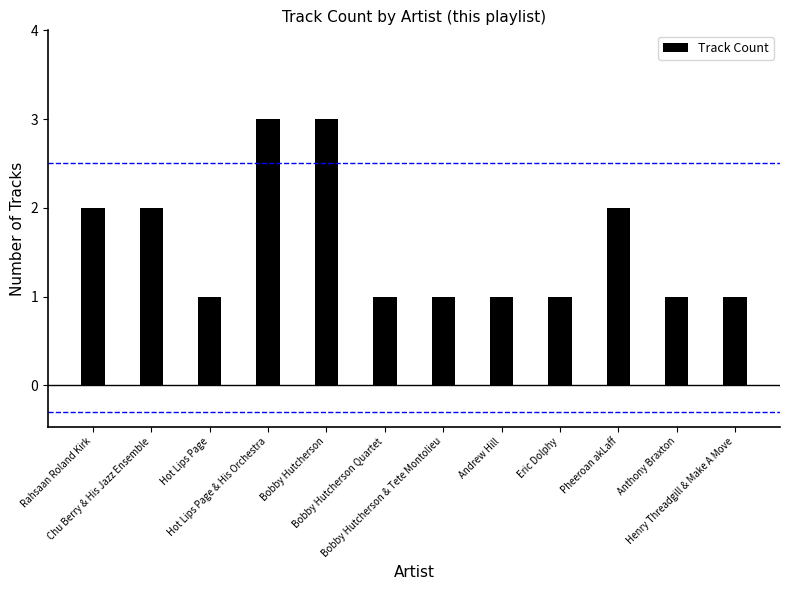

Which has a higher value, Hot Lips Page or Rahsaan Roland Kirk?

Rahsaan Roland Kirk